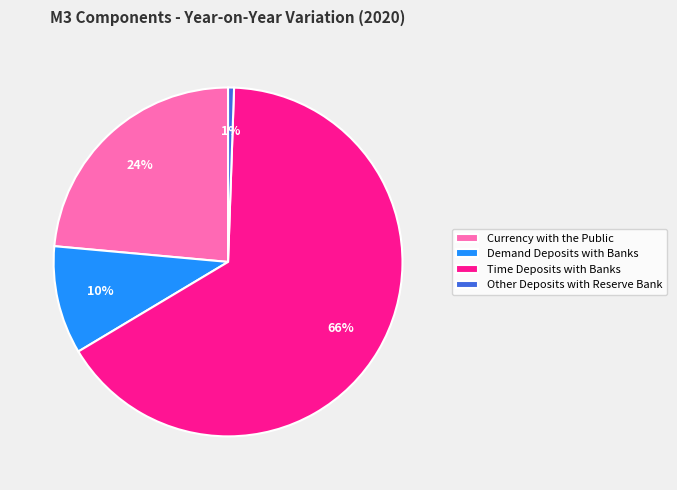

How many slices are in this pie chart?

4